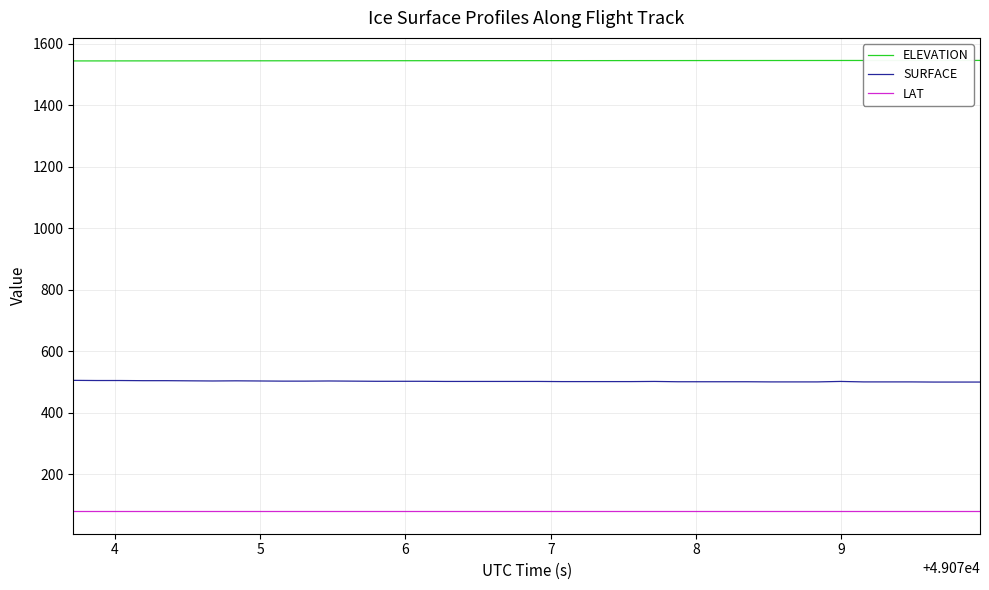

What is the sum of all SURFACE values?

20057.7